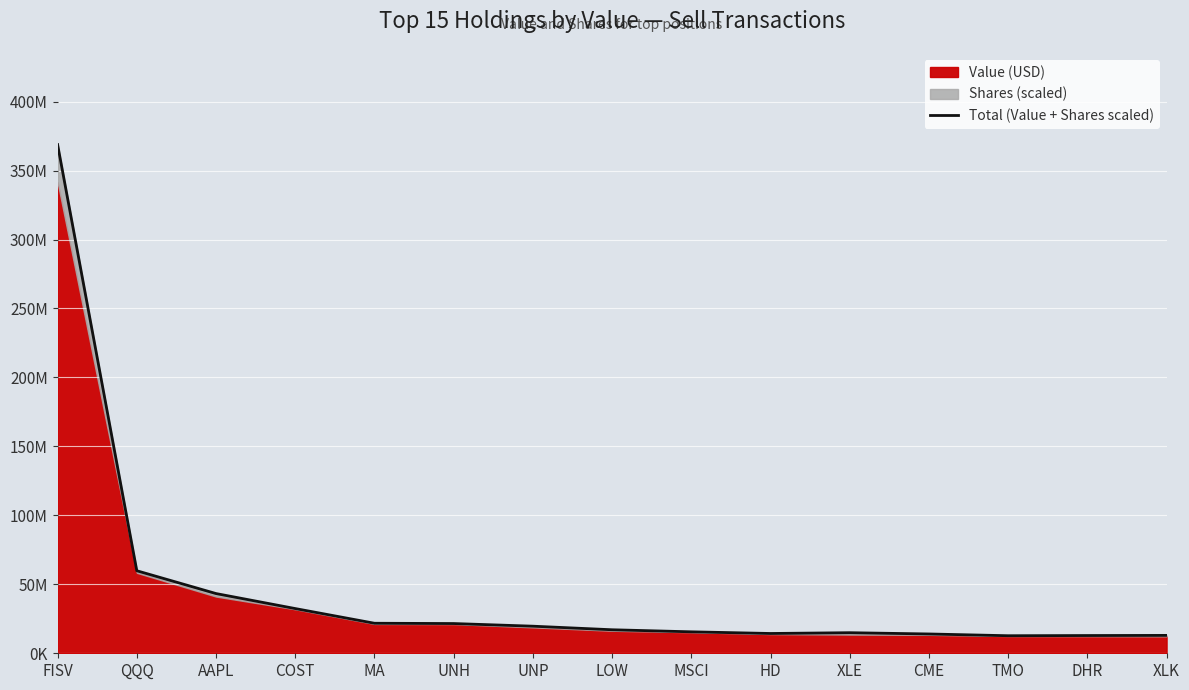

Reading left to right, list all the values displayed in this chart.

368830973.9	59832808.6	43294057.1	32418191.4	21769940.4	21557578.7	19638078.2	17050854.2	15554904.3	14350219.0	14918892.8	13998233.7	12722516.7	12863011.9	12965591.5